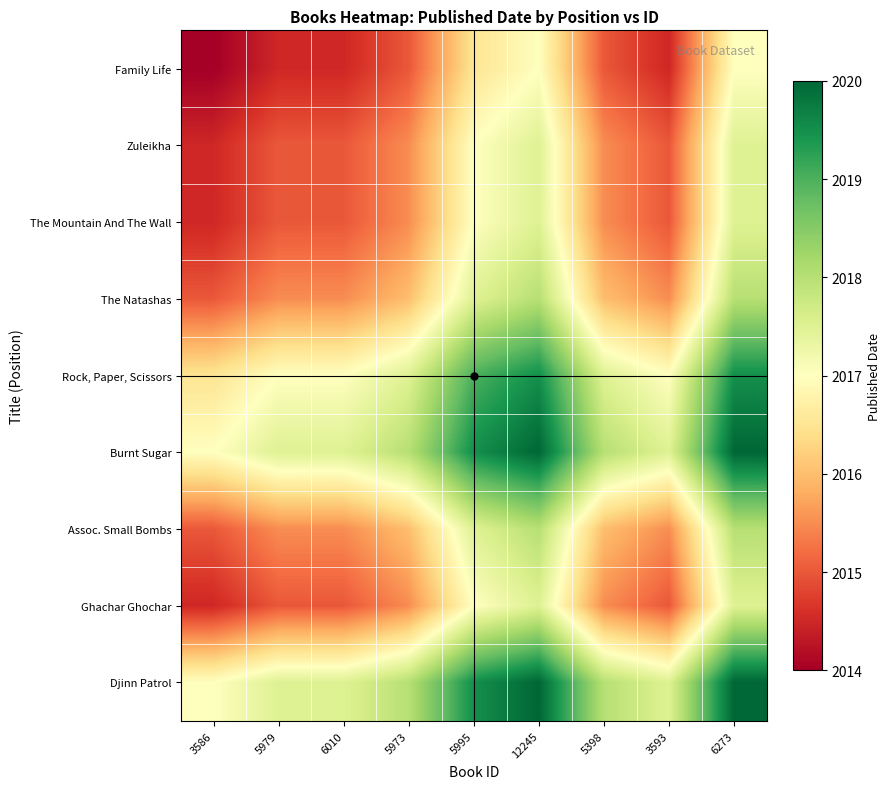

What is the total value across all series at 5995?

18160.5